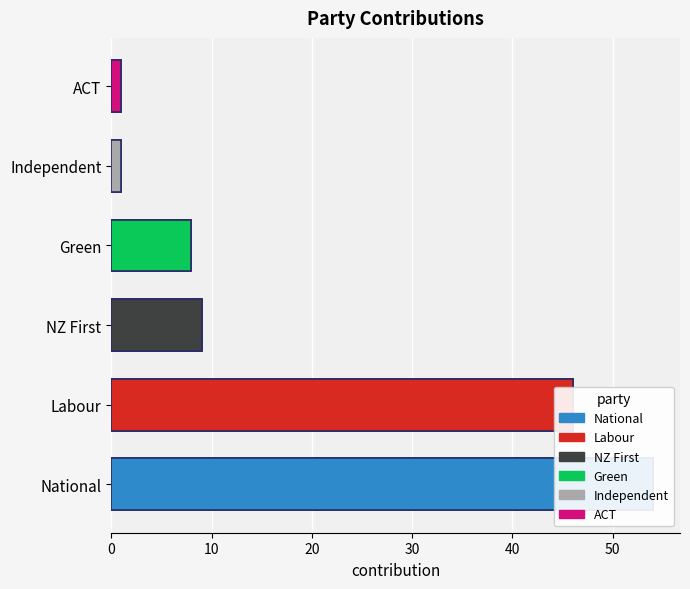

List the labels in order of value, smallest first.

Independent, ACT, Green, NZ First, Labour, National